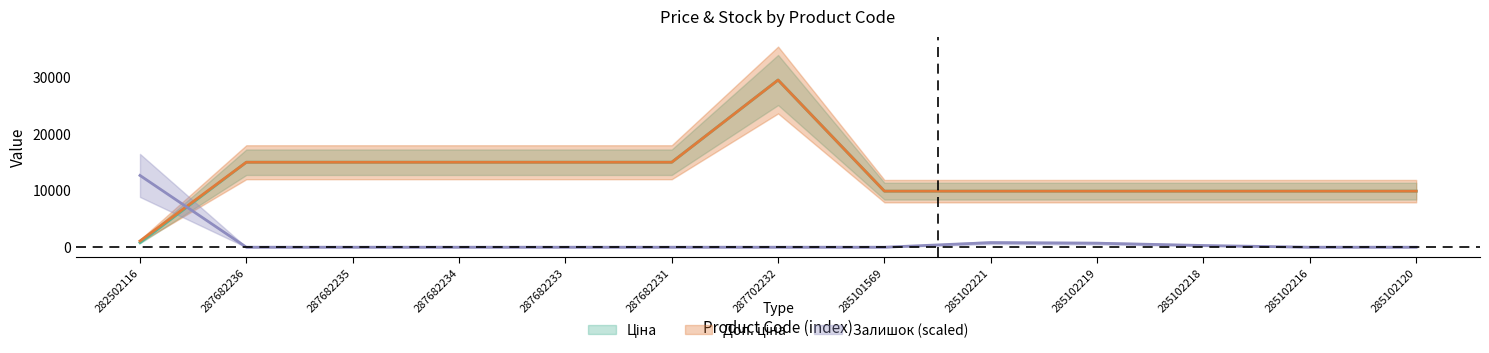

What is the greatest value displayed?

29548.9